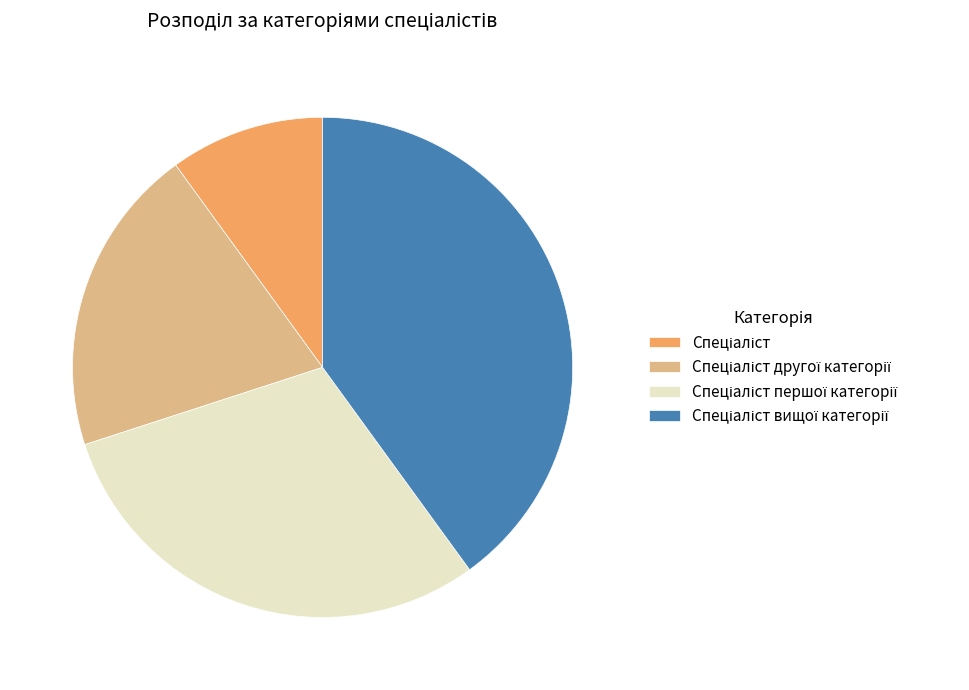

Is there a majority slice in this chart?

No